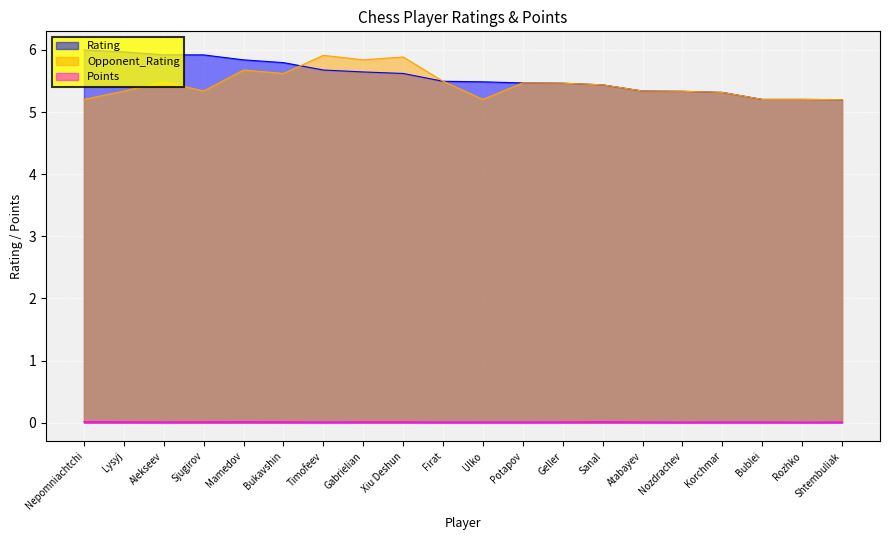

Does the chart display data point markers on the line(s)?

No